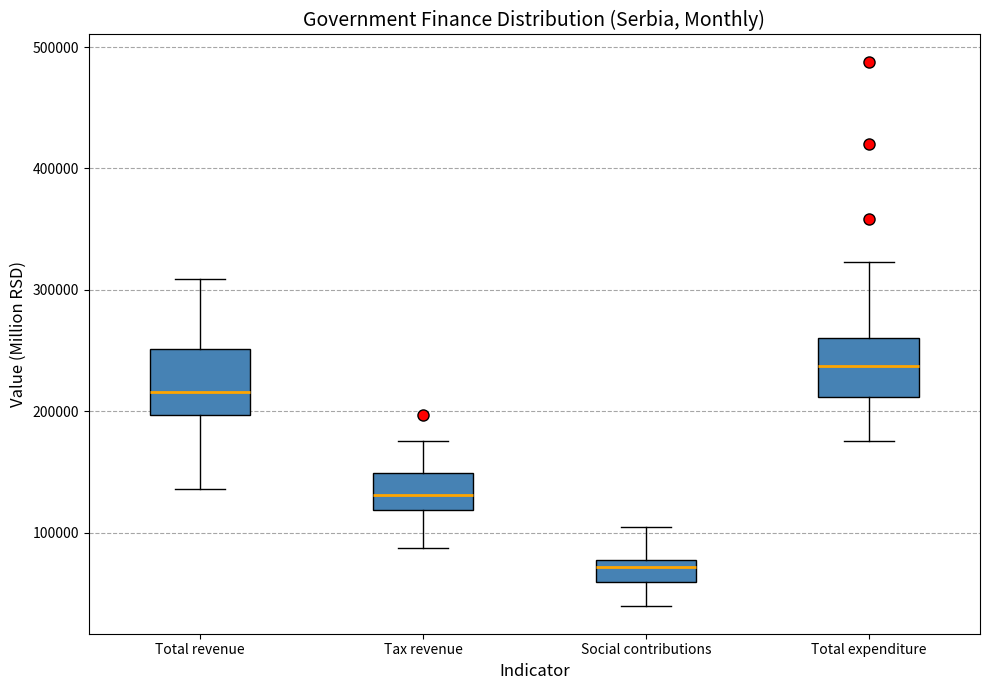

Where is the upper edge of the box for Total revenue on the y-axis? The values are not printed on the chart, so give them approximately, as read against the axis.

250000